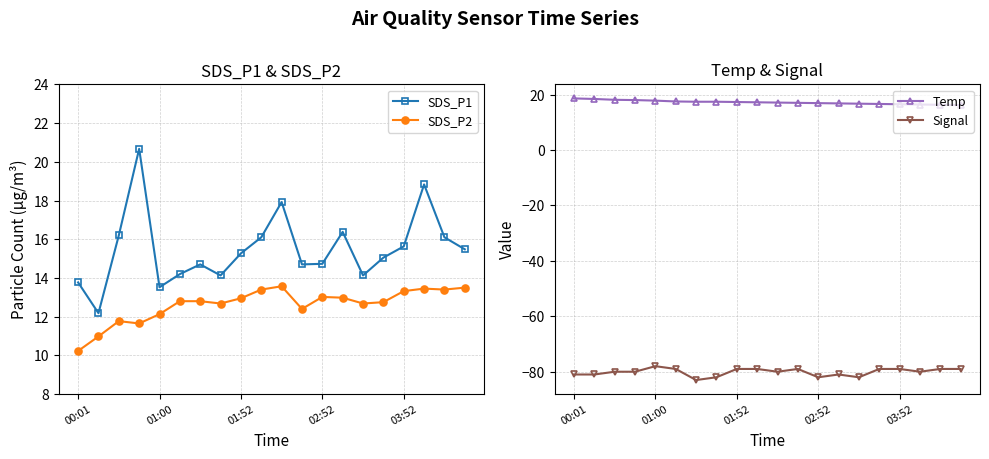

In SDS_P1, how many points are higher than both neighbors (excluding endpoints)?

5